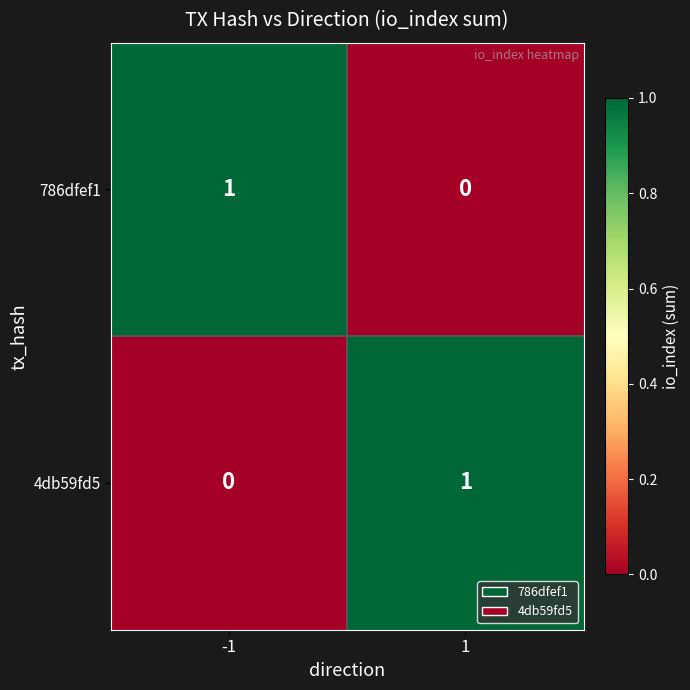

How many data points does each series have?

2